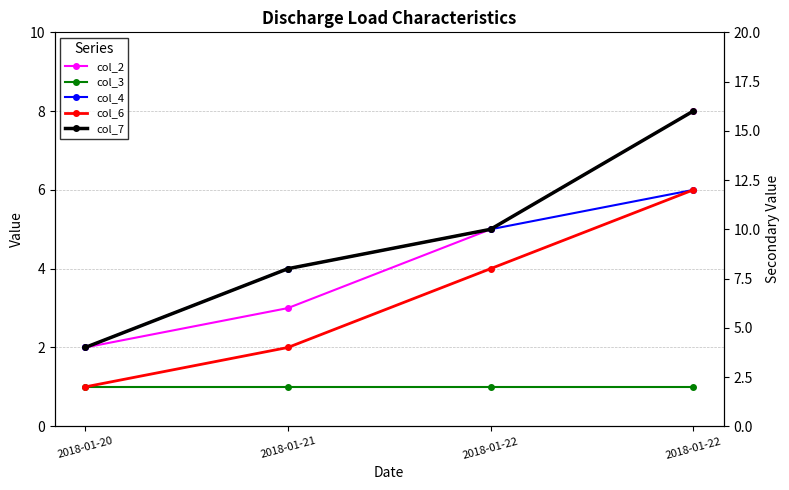

True or false: col_3 and col_2 cross at least once.

False